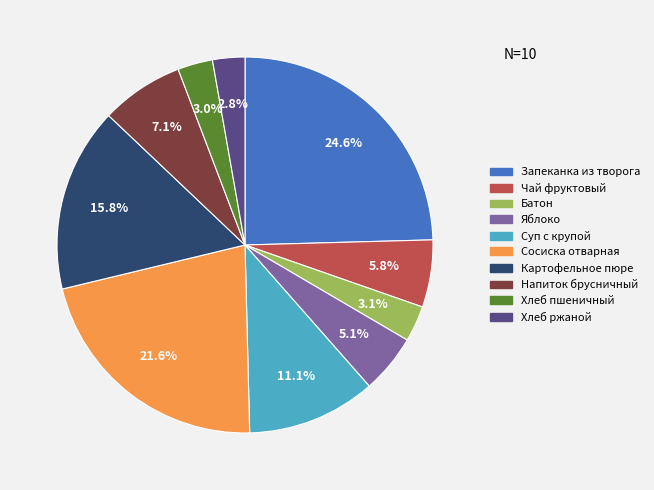

Which category has the biggest portion of the pie?

Запеканка из творога